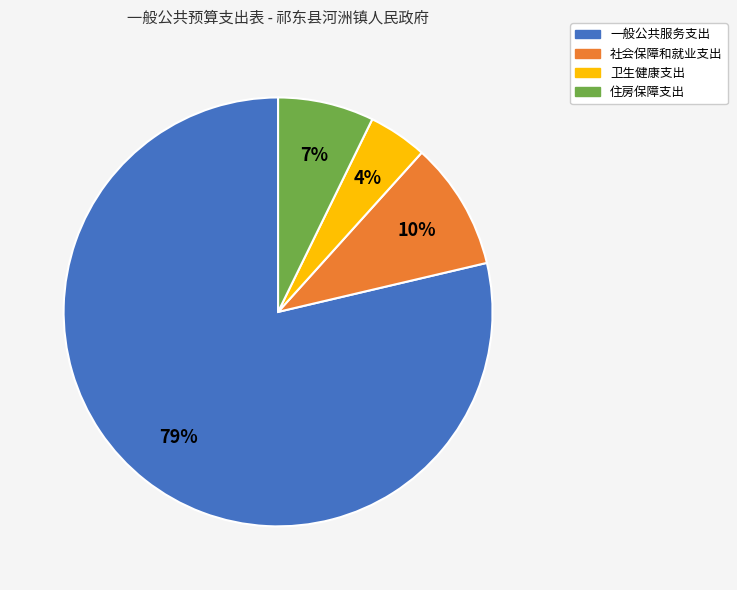

Which category has the smallest portion of the pie?

卫生健康支出